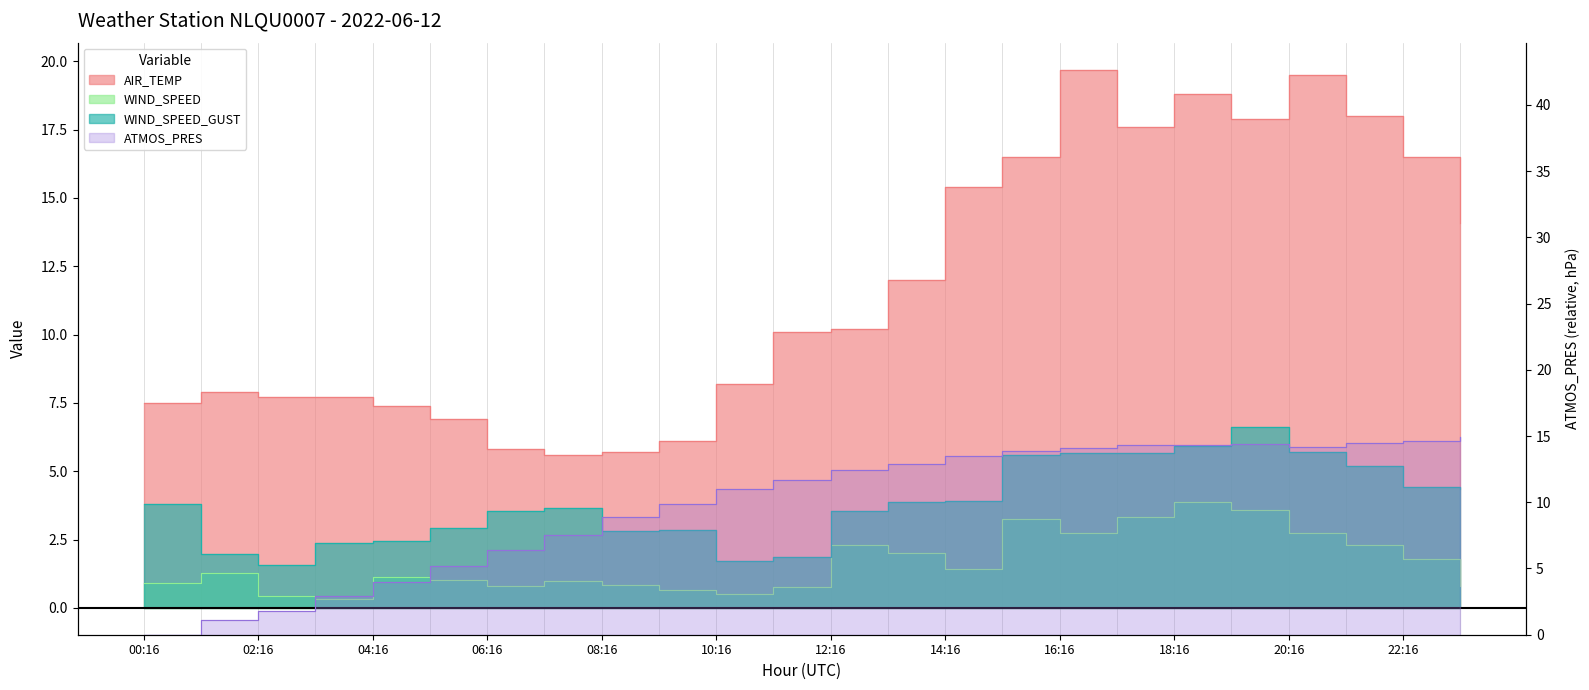

Where is AIR_TEMP nearest to the value 12?

13:16